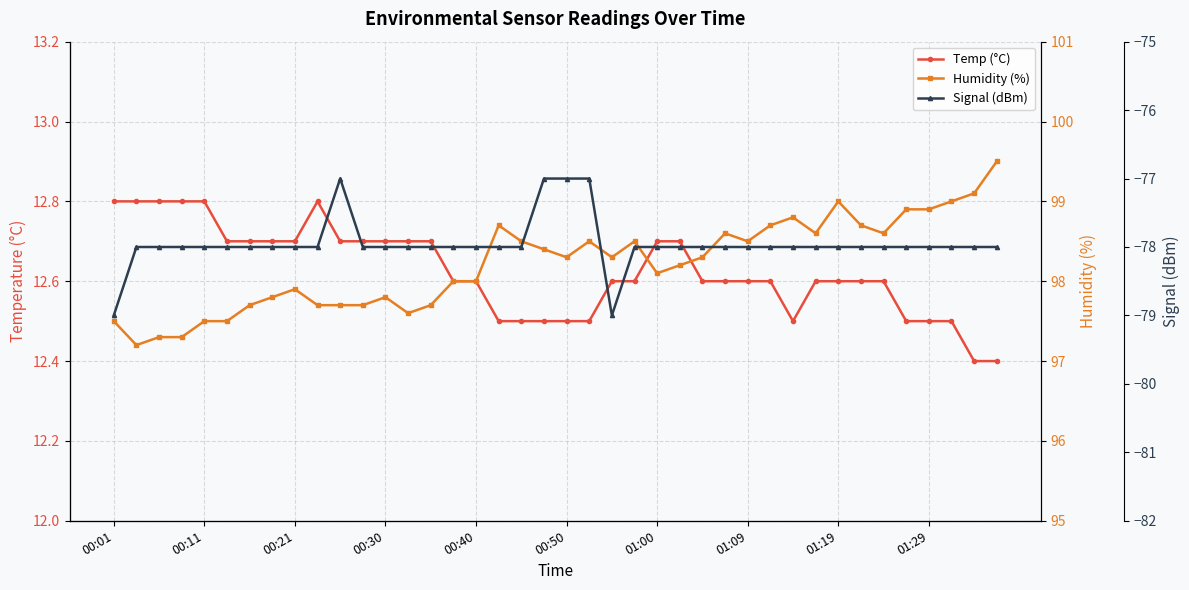

What is the maximum value shown in the chart?

99.5